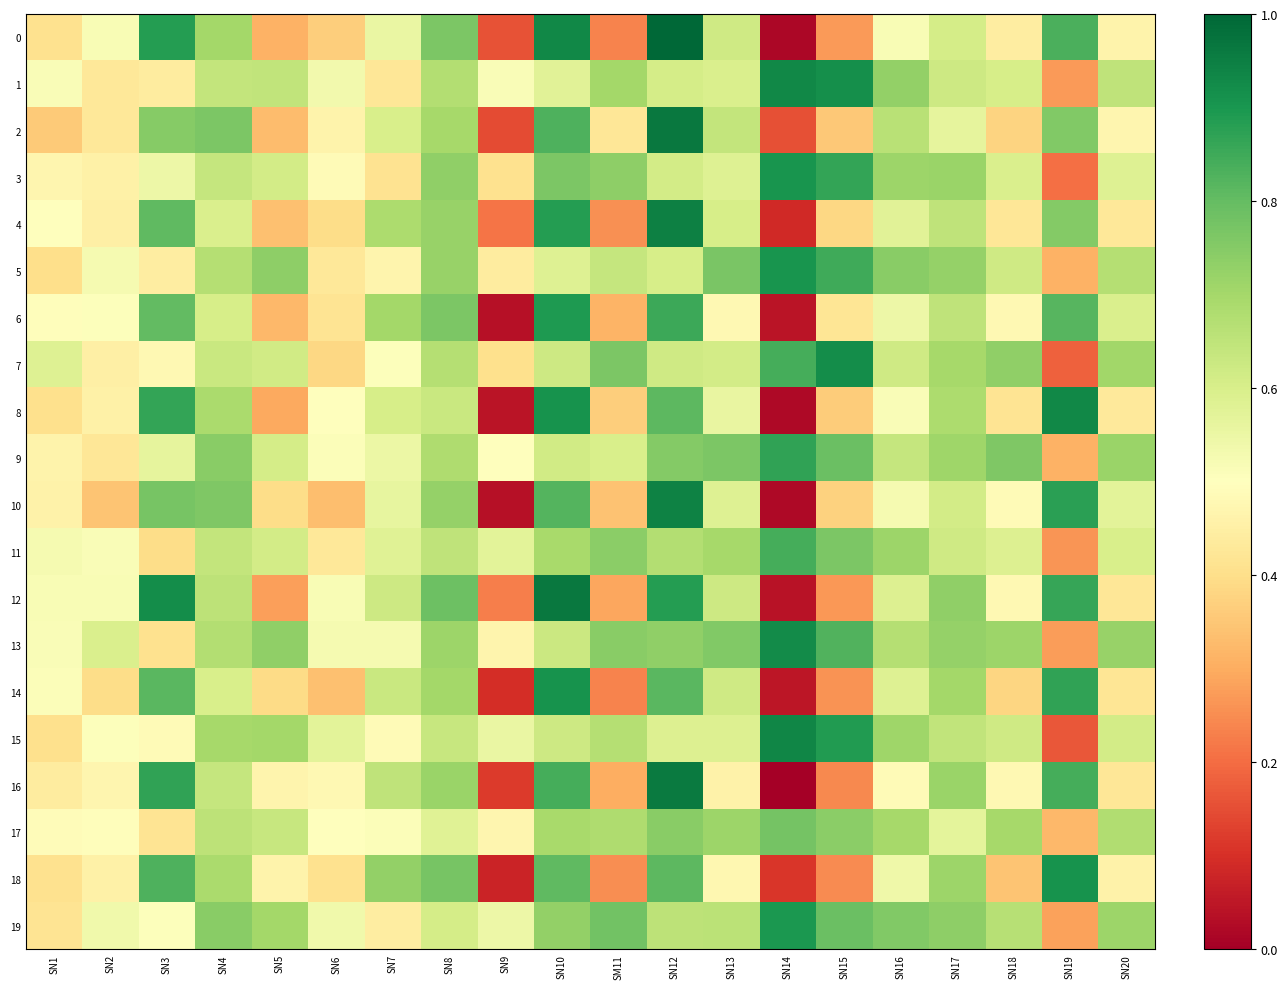

Between SN8 and SN15, which is larger?

SN8